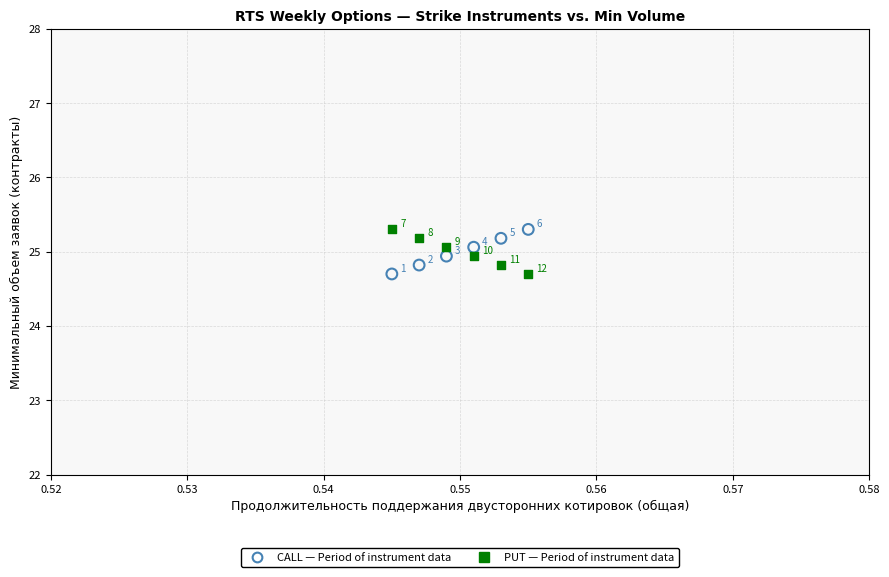

Across all series, what Y value is closest to 25?

24.9